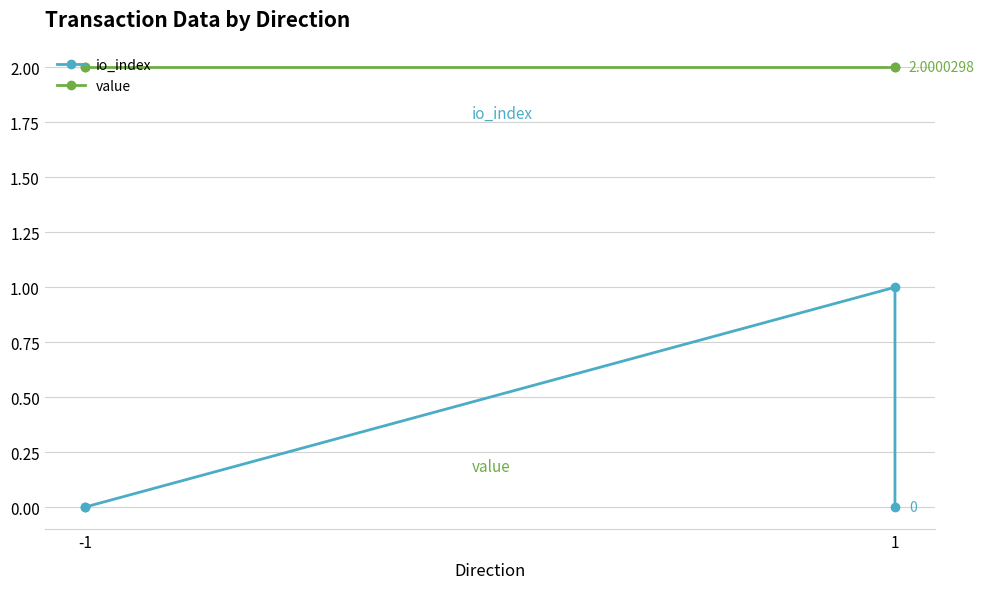

What are all the series names shown in the legend?

io_index, value